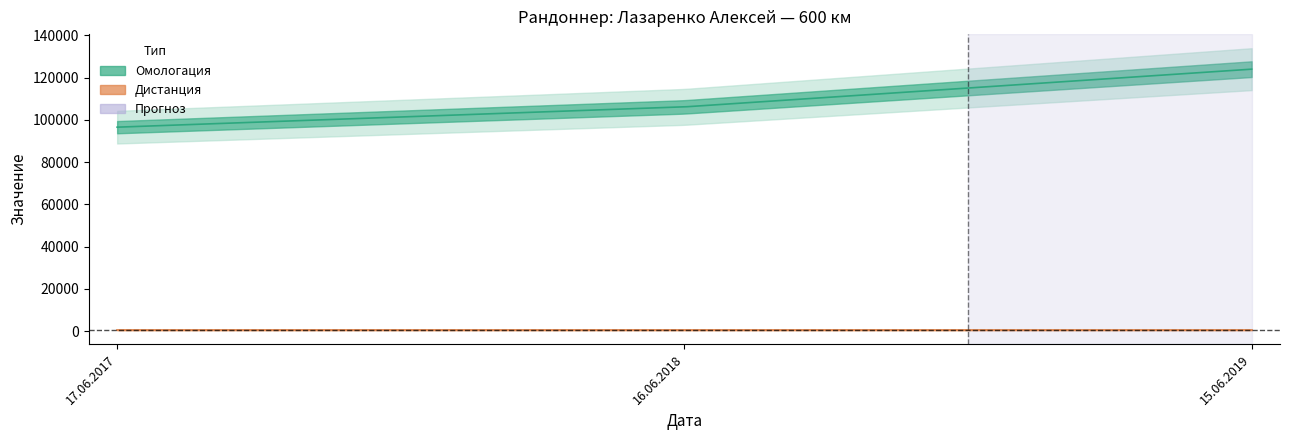

Which category has the lowest value in the Омологация series?

17.06.2017